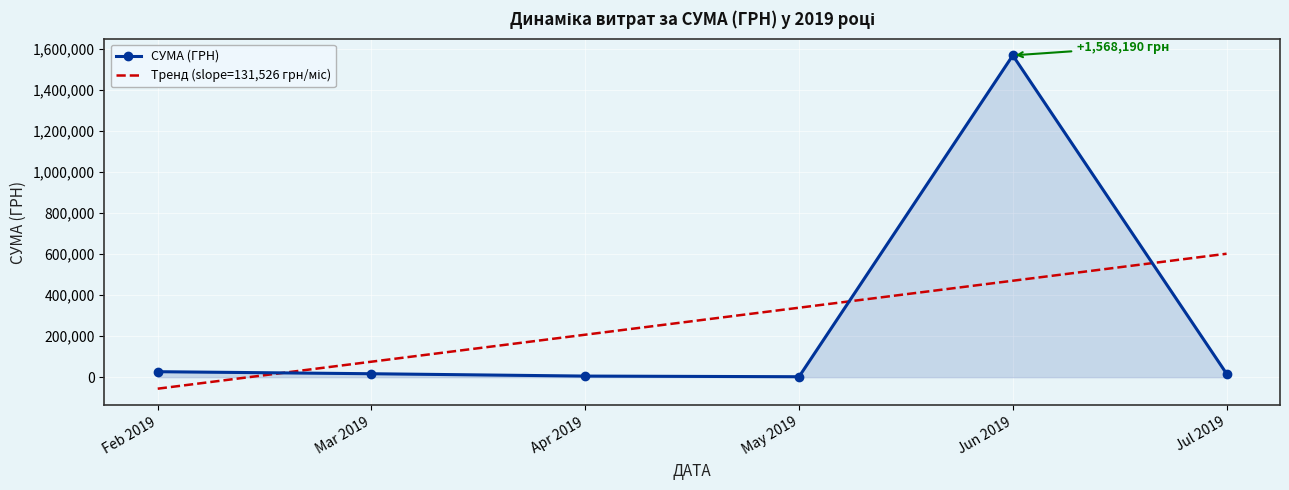

What position from the left is May 2019?

4